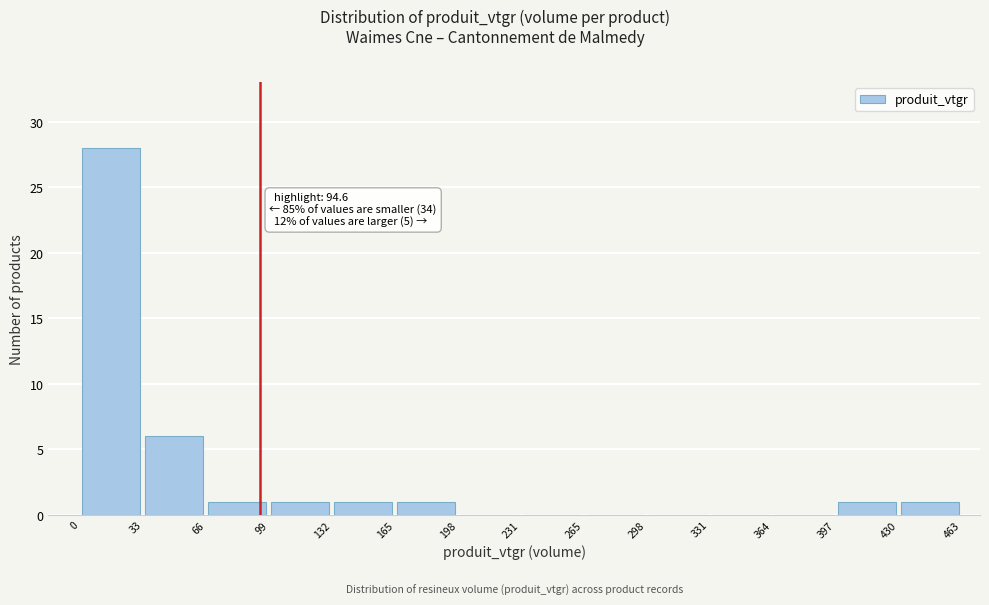

Over which range of the x-axis is the bar tallest?

0 to 33